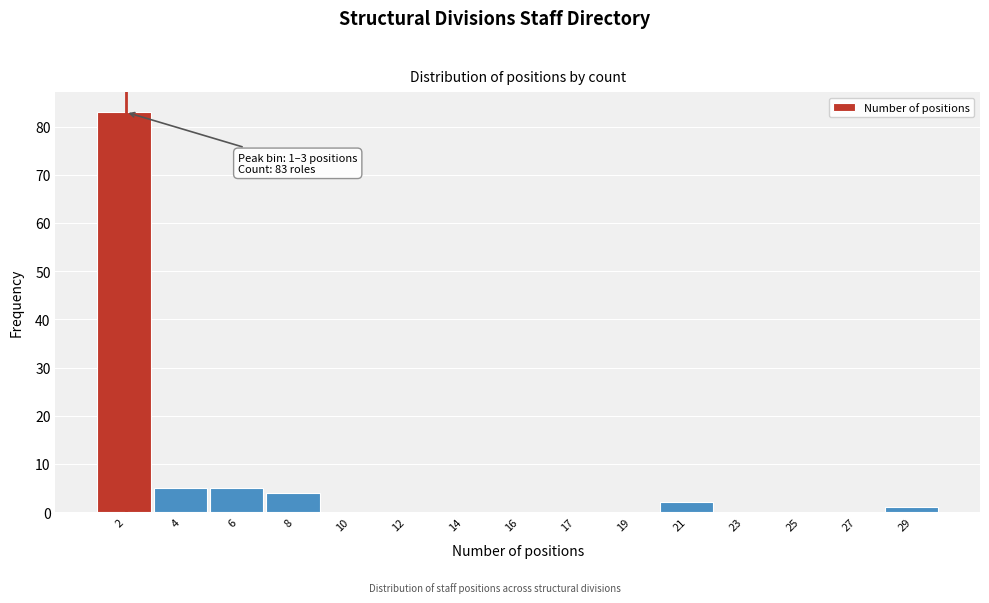

Reading right to left, extract all data points from this chart.

29=1	27=0	25=0	23=0	21=2	19=0	17=0	16=0	14=0	12=0	10=0	8=4	6=5	4=5	2=83